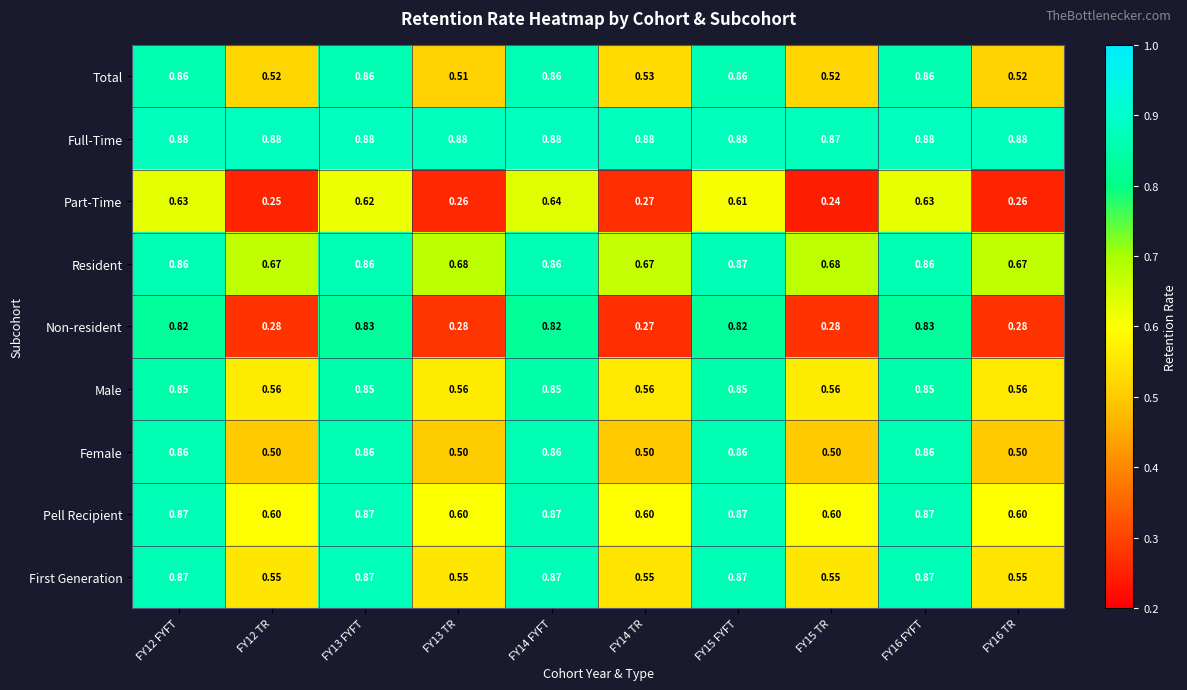

Between FY12 FYFT and FY14 FYFT, which series saw the biggest shift?

Part-Time